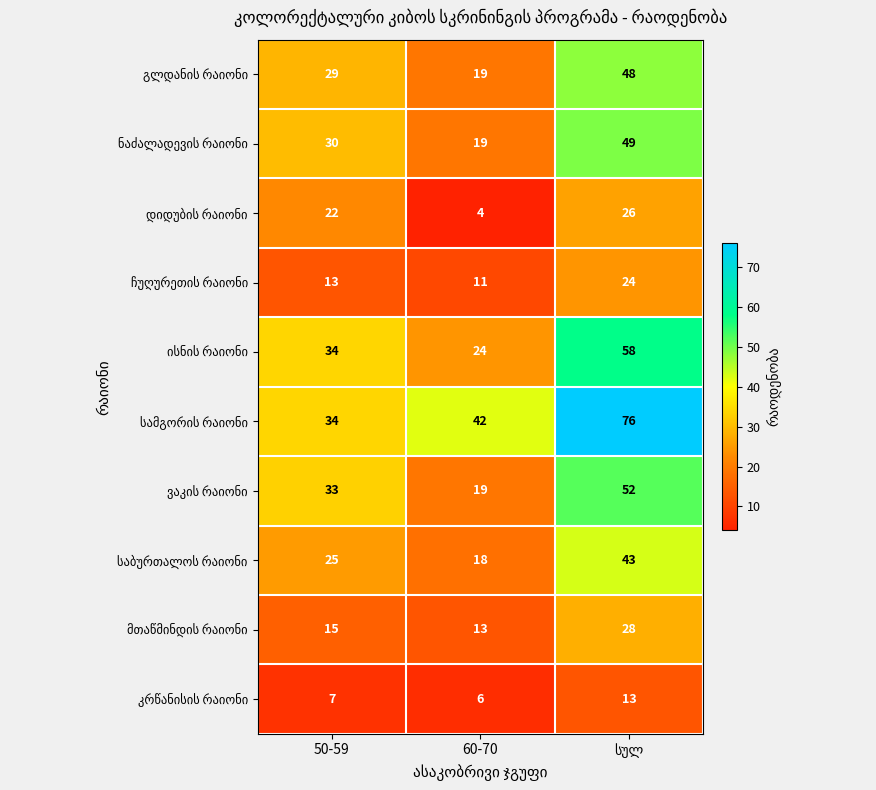

What is the difference between the highest and lowest values at 60-70?

38